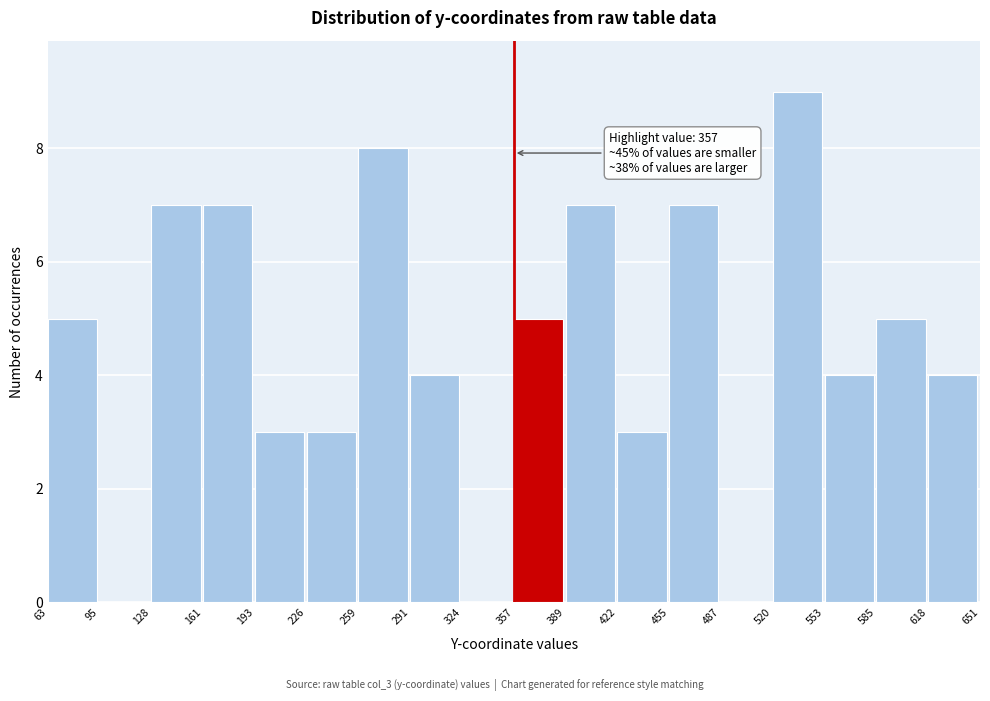

Over which range of the x-axis is the bar tallest?

520 to 553